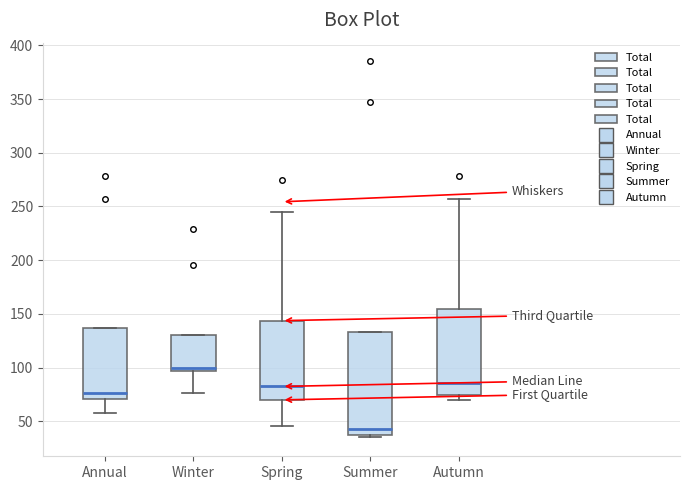

Which box's median line is the lowest?

Summer